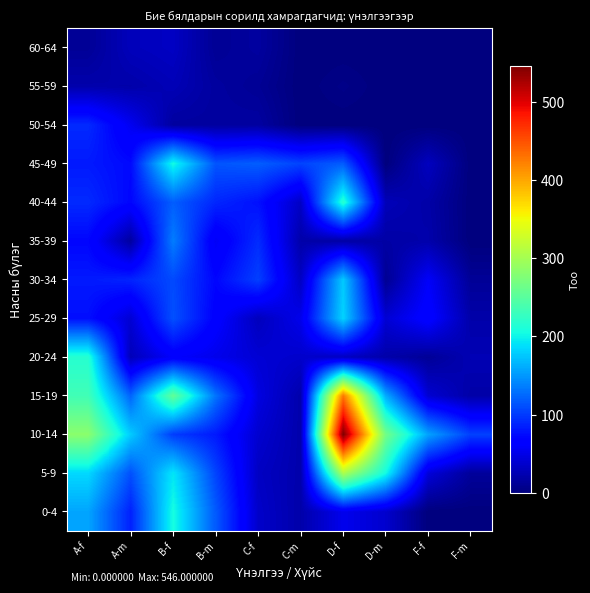

Between B-f and A-m, which is larger?

B-f